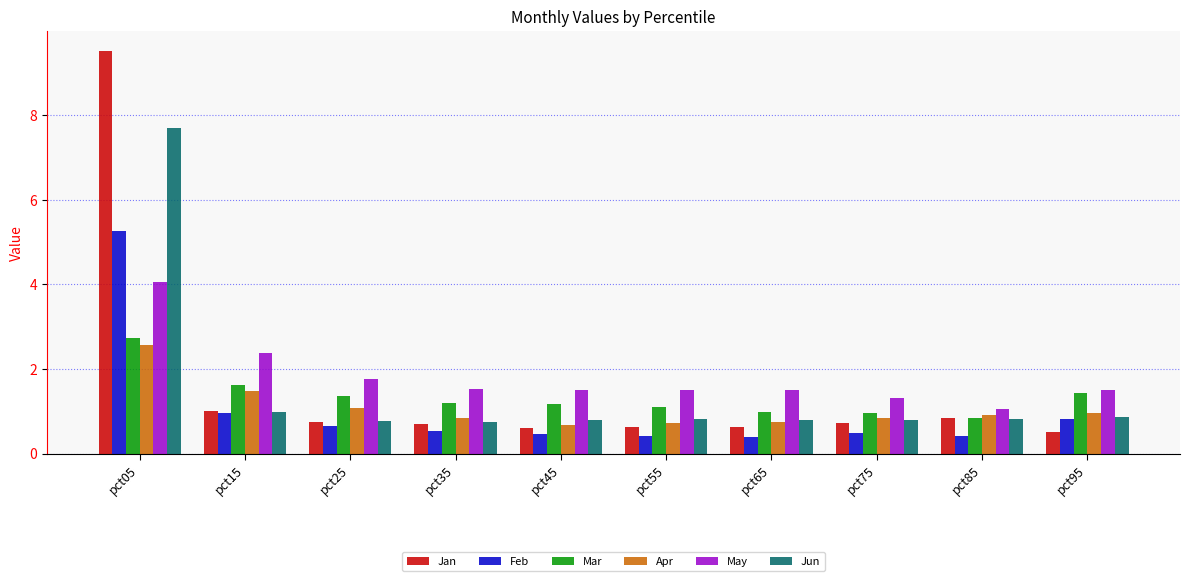

How many categories are shown in the chart?

10